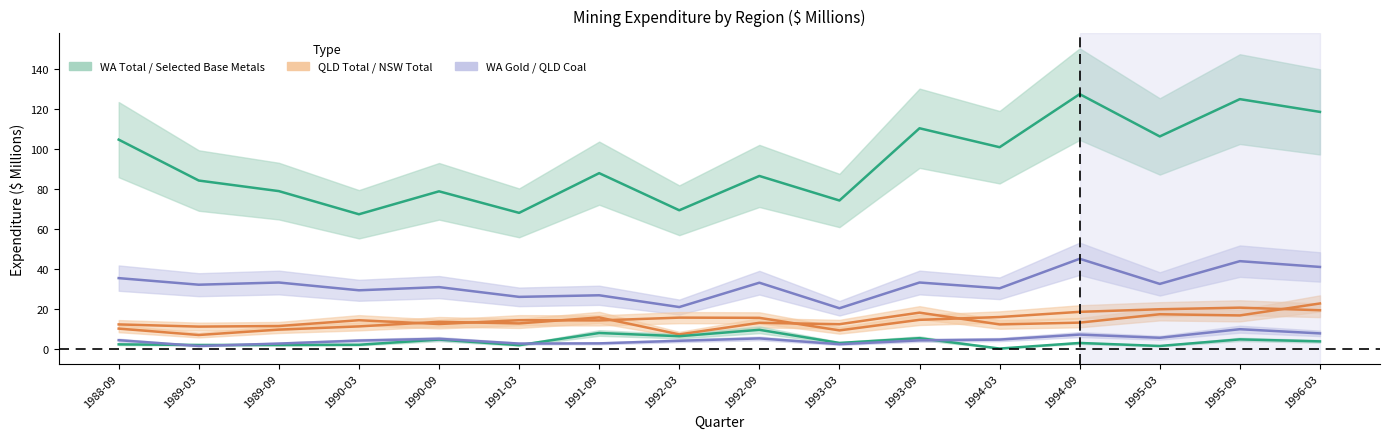

How many lines are shown in the chart?

6